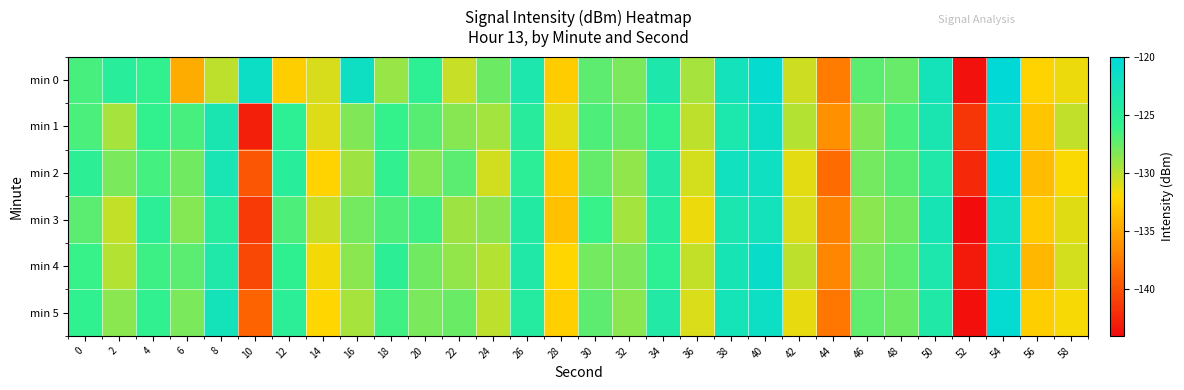

Reading left to right, extract all data points from this chart.

min 0: 0=-126.6	2=-124.8	4=-125.9	6=-134.6	8=-130.1	10=-121.5	12=-132.6	14=-130.8	16=-121.7	18=-129.0	20=-125.4	22=-130.4	24=-127.8	26=-123.5	28=-132.7	30=-127.3	32=-128.1	34=-123.7	36=-129.4	38=-122.4	40=-120.8	42=-130.5	44=-137.4	46=-127.1	48=-127.5	50=-122.5	52=-143.7	54=-120.2	56=-132.4	58=-131.5
min 1: 0=-126.7	2=-129.5	4=-125.9	6=-126.6	8=-123.1	10=-142.8	12=-125.4	14=-131.0	16=-128.3	18=-126.1	20=-127.1	22=-128.5	24=-129.3	26=-124.7	28=-131.2	30=-126.8	32=-127.6	34=-125.9	36=-130.1	38=-123.4	40=-121.5	42=-129.8	44=-136.2	46=-128.3	48=-126.7	50=-123.1	52=-141.5	54=-121.3	56=-133.1	58=-130.2
min 2: 0=-125.3	2=-128.1	4=-126.5	6=-127.8	8=-122.9	10=-139.6	12=-124.8	14=-132.3	16=-129.1	18=-125.7	20=-128.4	22=-127.2	24=-130.6	26=-125.1	28=-132.9	30=-127.5	32=-128.8	34=-124.3	36=-130.7	38=-122.1	40=-121.8	42=-131.2	44=-138.4	46=-127.9	48=-127.1	50=-123.7	52=-142.3	54=-120.8	56=-133.6	58=-131.9
min 3: 0=-127.2	2=-130.3	4=-125.1	6=-128.4	8=-124.6	10=-141.2	12=-126.8	14=-130.5	16=-127.9	18=-126.8	20=-126.3	22=-129.1	24=-128.7	26=-124.2	28=-133.4	30=-126.1	32=-129.3	34=-124.8	36=-131.5	38=-123.2	40=-122.4	42=-130.9	44=-137.1	46=-128.6	48=-127.8	50=-122.8	52=-144.1	54=-121.7	56=-132.8	58=-131.1
min 4: 0=-126.1	2=-129.8	4=-126.3	6=-127.2	8=-123.8	10=-140.5	12=-125.6	14=-131.7	16=-128.6	18=-125.3	20=-127.8	22=-128.9	24=-129.8	26=-123.9	28=-132.1	30=-127.9	32=-128.2	34=-125.4	36=-130.3	38=-122.8	40=-121.2	42=-130.1	44=-136.8	46=-128.1	48=-127.4	50=-123.5	52=-143.2	54=-121.5	56=-133.9	58=-130.7
min 5: 0=-125.8	2=-128.6	4=-125.7	6=-128.1	8=-122.5	10=-138.9	12=-125.1	14=-132.1	16=-129.4	18=-126.4	20=-128.1	22=-127.6	24=-130.1	26=-124.5	28=-132.5	30=-127.3	32=-128.6	34=-124.1	36=-130.9	38=-122.6	40=-121.6	42=-131.3	44=-137.8	46=-127.4	48=-127.7	50=-123.9	52=-143.8	54=-120.6	56=-132.6	58=-131.8